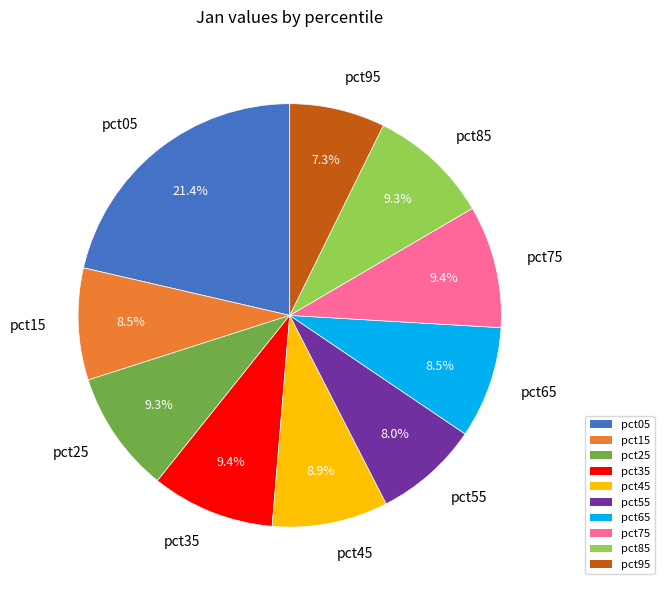

Is there any slice that represents more than half of the pie?

No